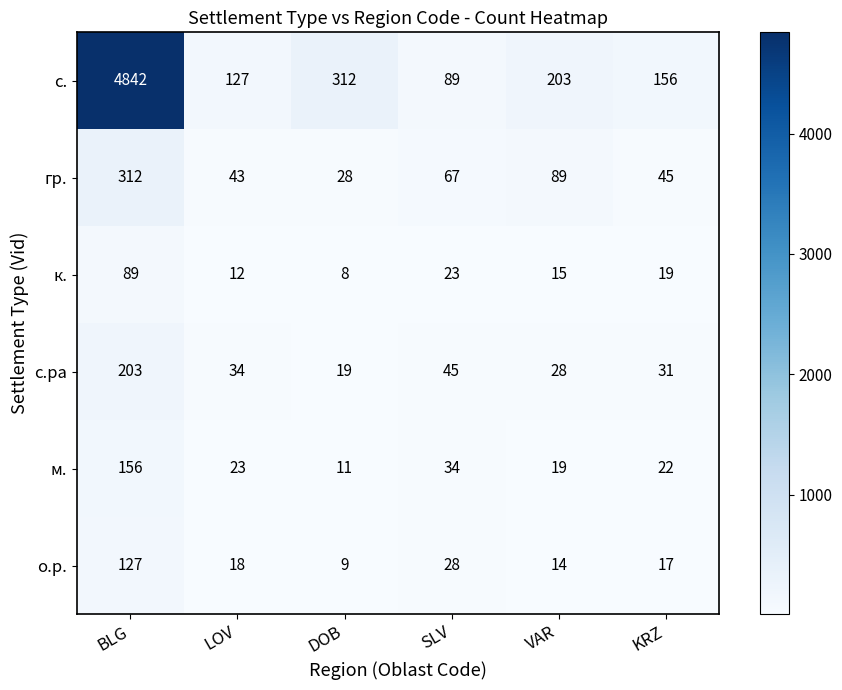

The value of м. at DOB is 19. True or false?

False